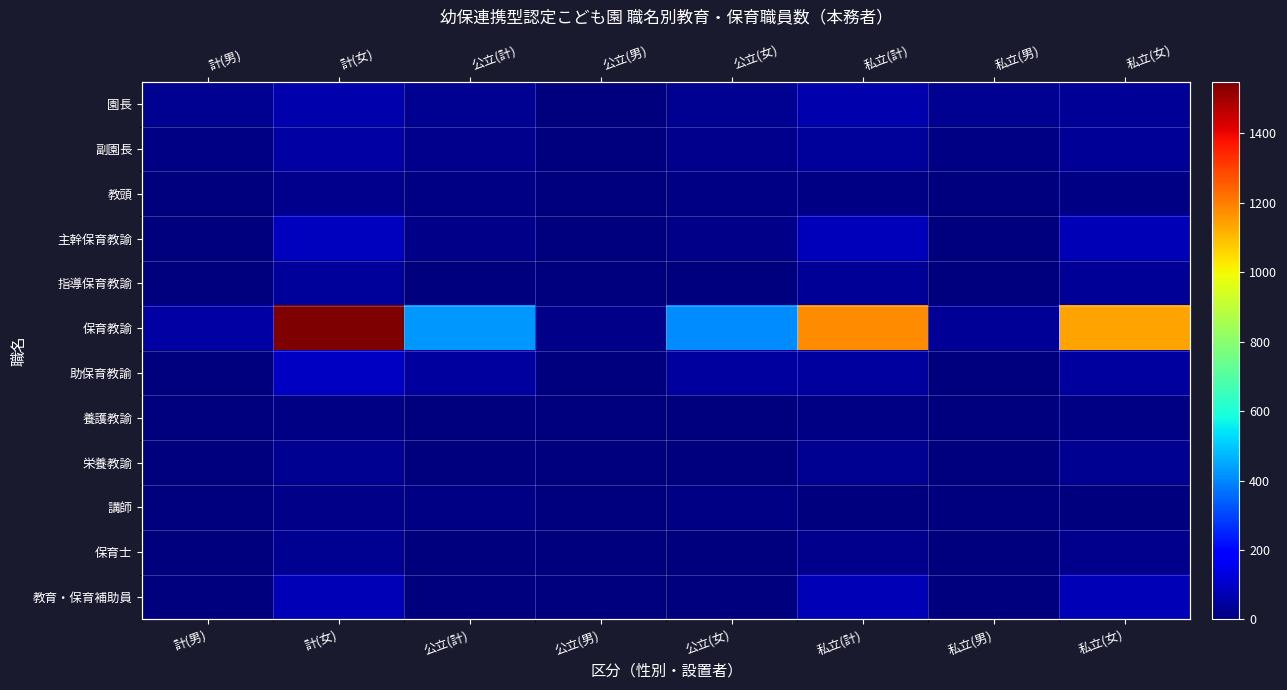

What is the difference between the 講師 values at 私立(男) and 公立(女)?

9